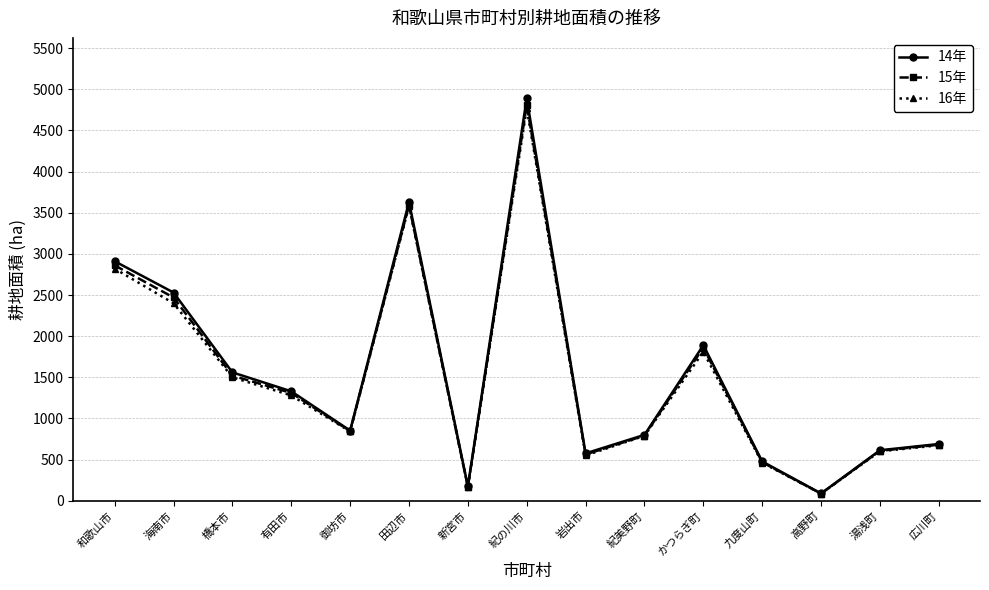

What is the label of the 14th point from the right?

海南市